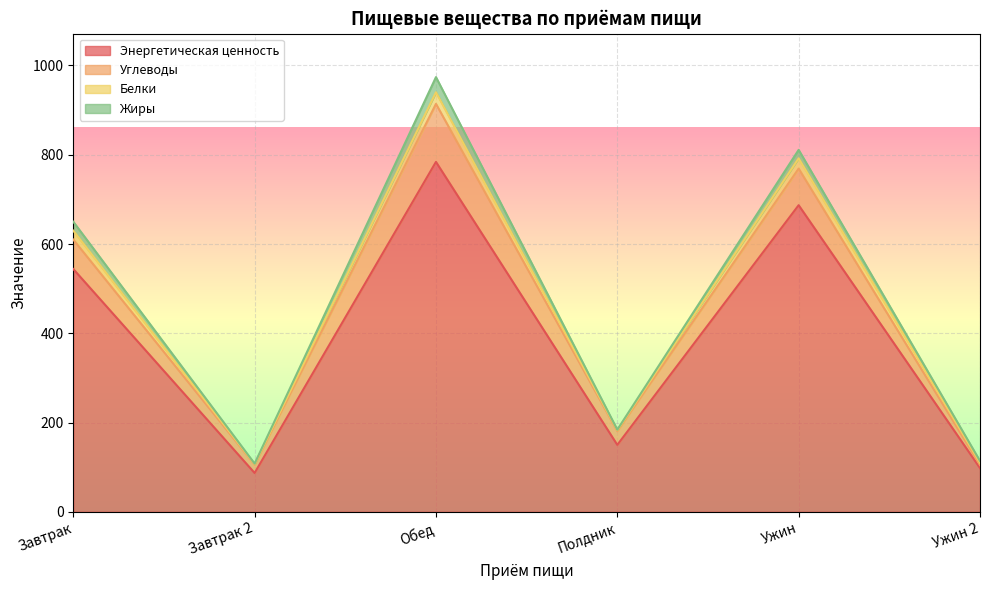

What is the spread (max minus min) of values at Завтрак 2?

21